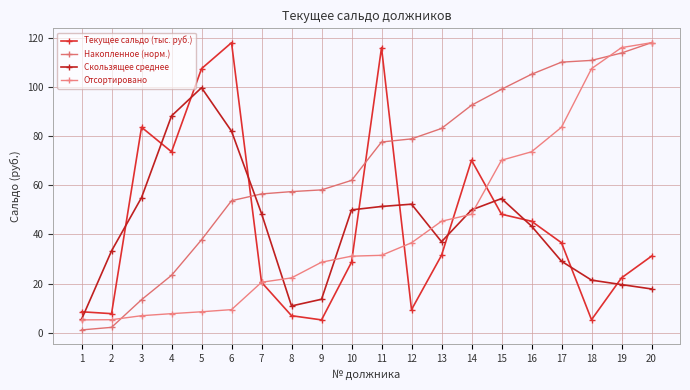

Does the chart display data point markers on the line(s)?

Yes